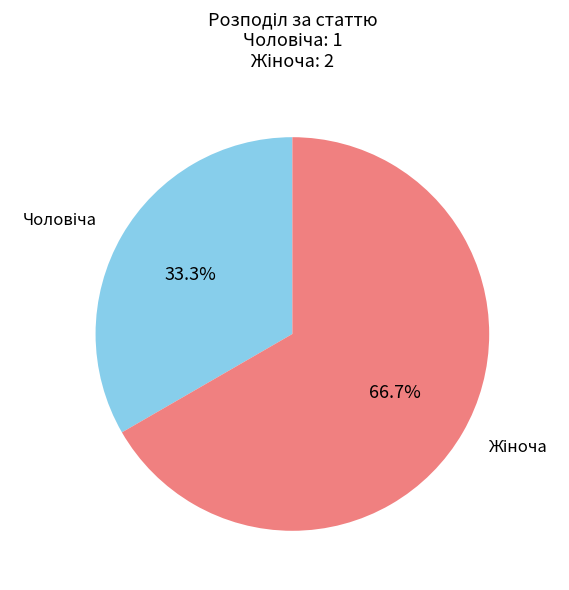

Does any single category account for the majority?

Yes